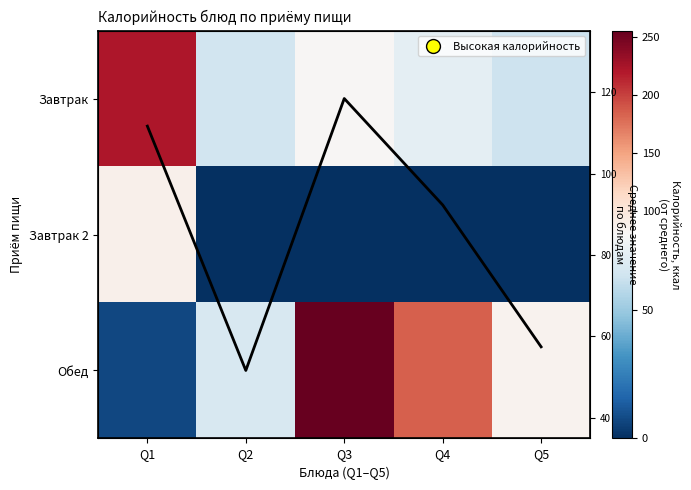

What is the sum of the Обед values at Q5 and Q1?

93